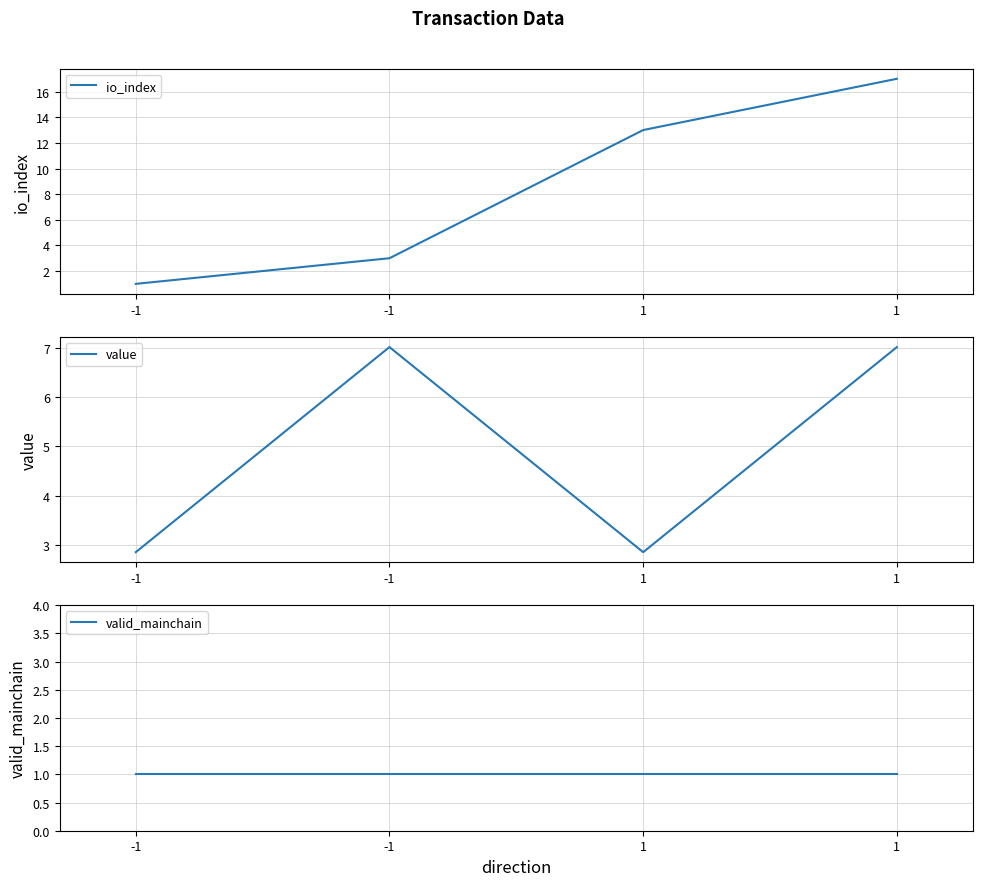

How many values in the io_index series exceed 13?

1